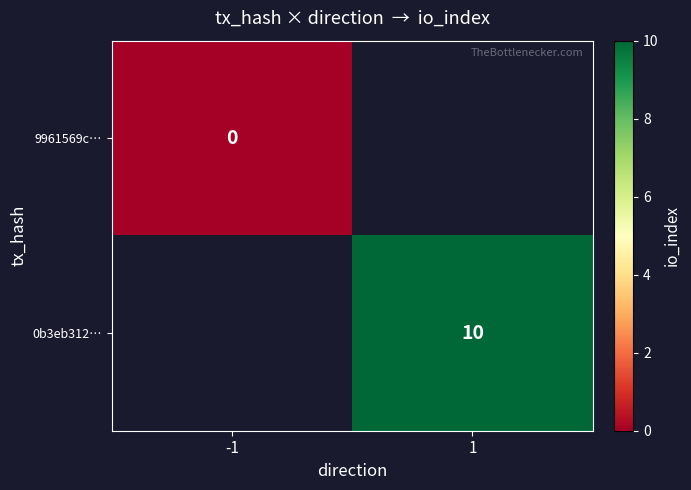

The value of 0b3eb312… at 1 is 10. True or false?

True